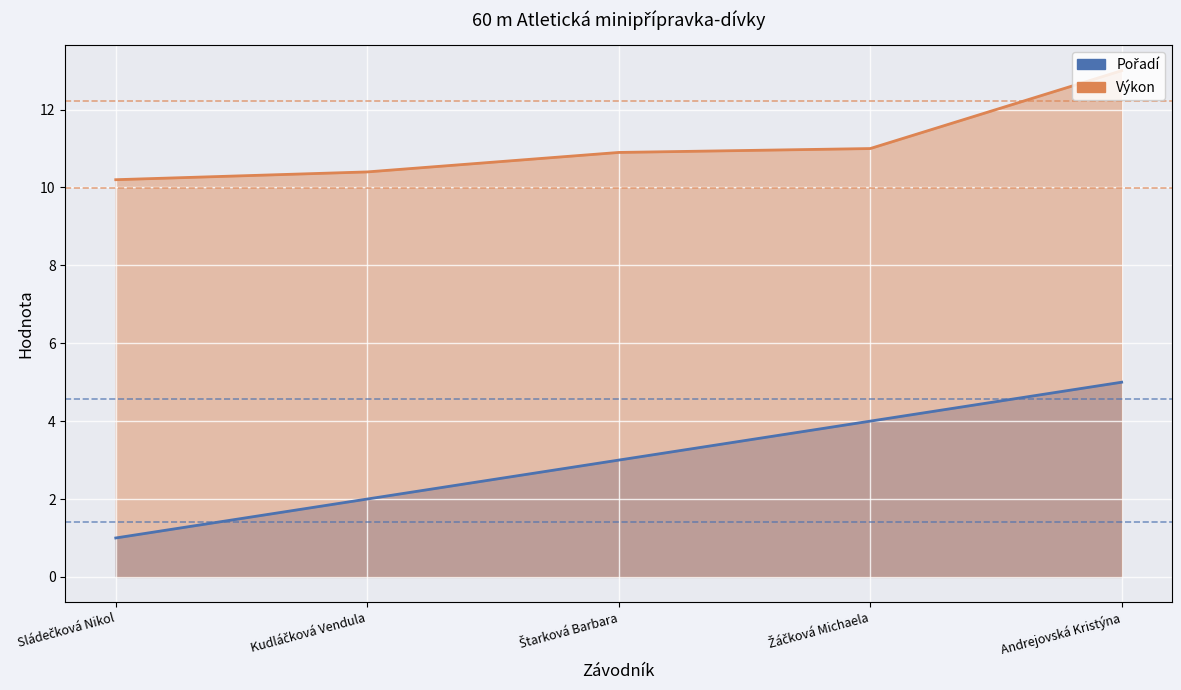

Which series changed the most between Štarková Barbara and Andrejovská Kristýna?

Výkon